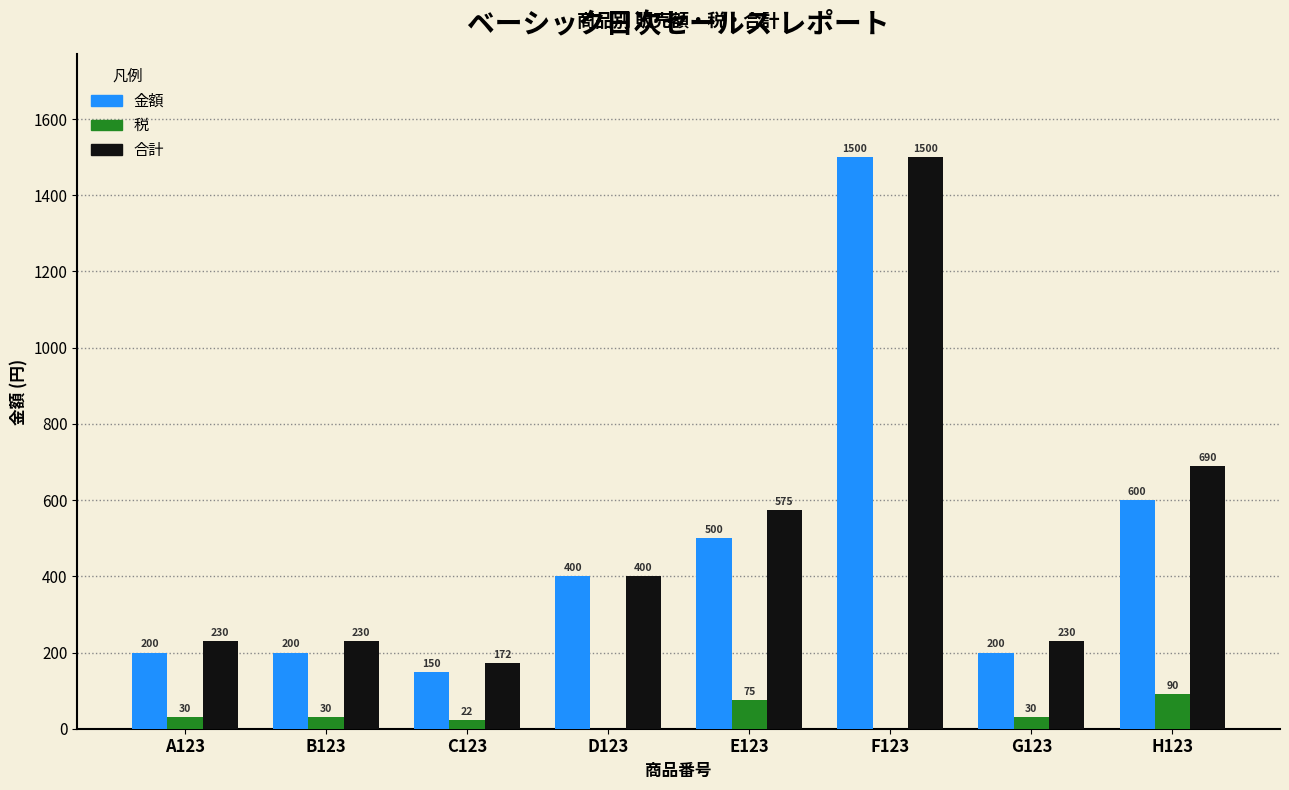

What value does the 金額 series have at A123?

200.0